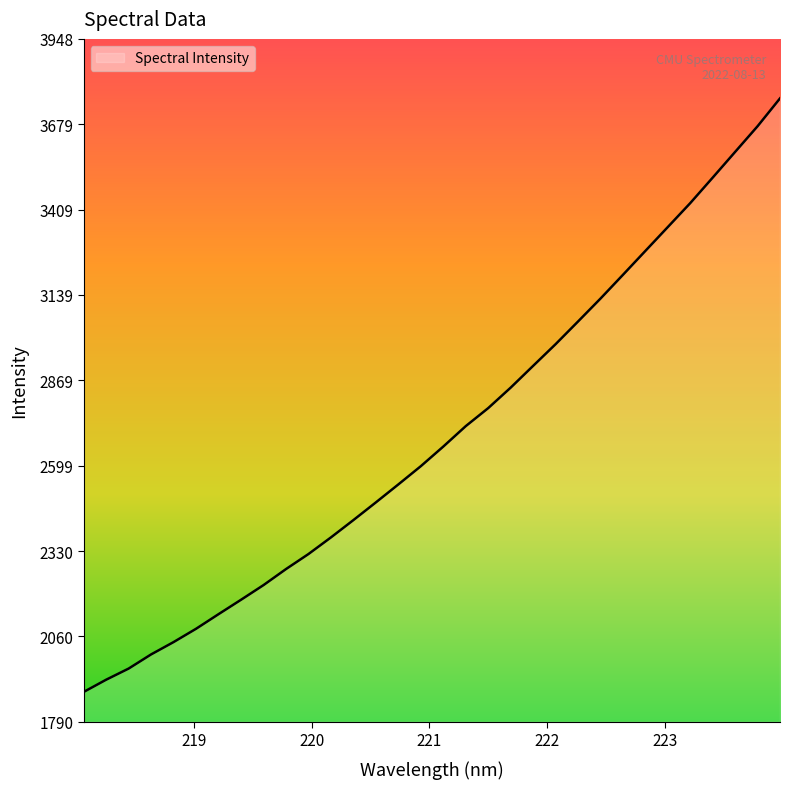

What is the maximum value shown in the chart?

3760.4